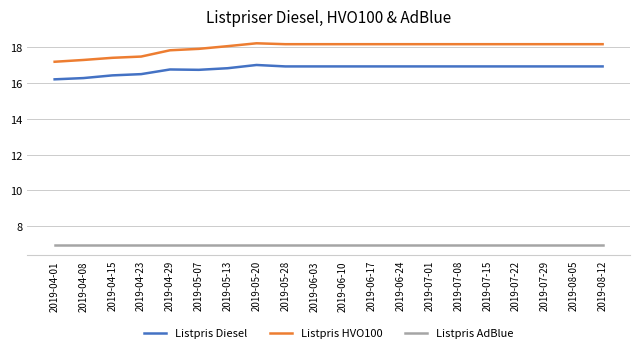

True or false: Listpris AdBlue and Listpris HVO100 intersect in this chart.

False